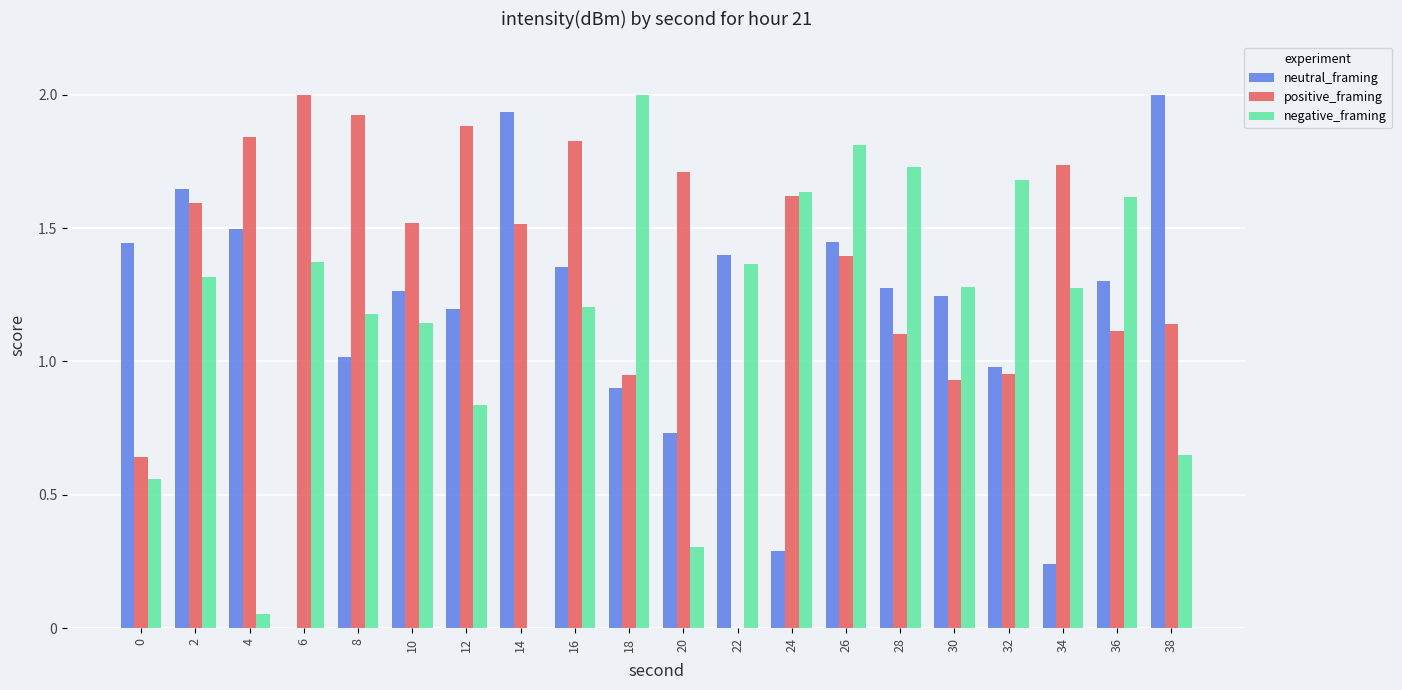

What is the maximum value for neutral_framing?

2.0